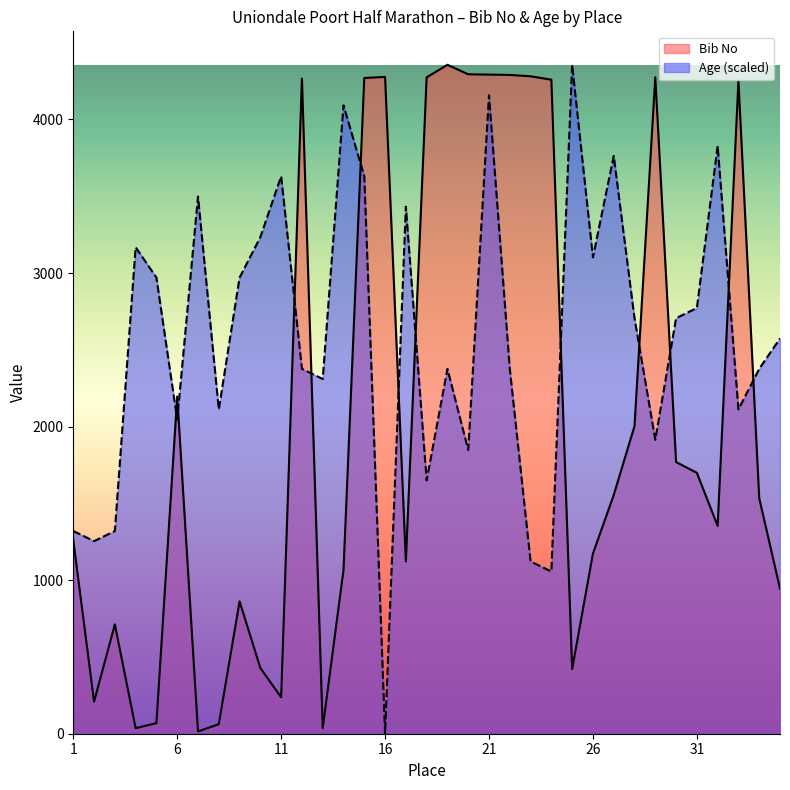

What are all the series names shown in the legend?

Bib No, Age (scaled)